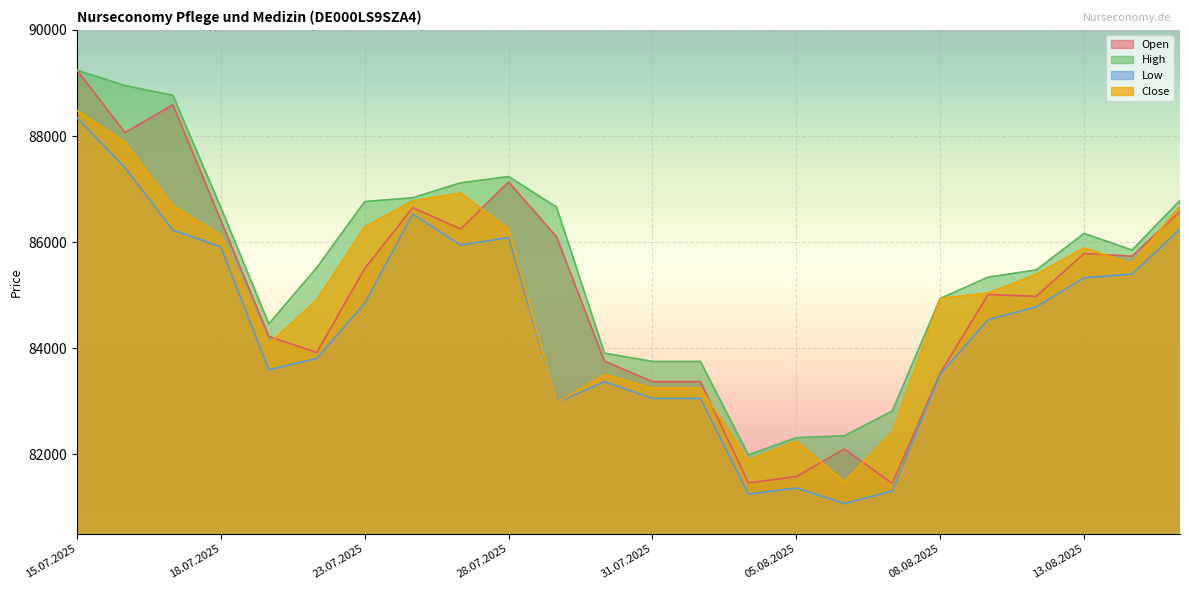

Which series has the widest spread of values?

Open